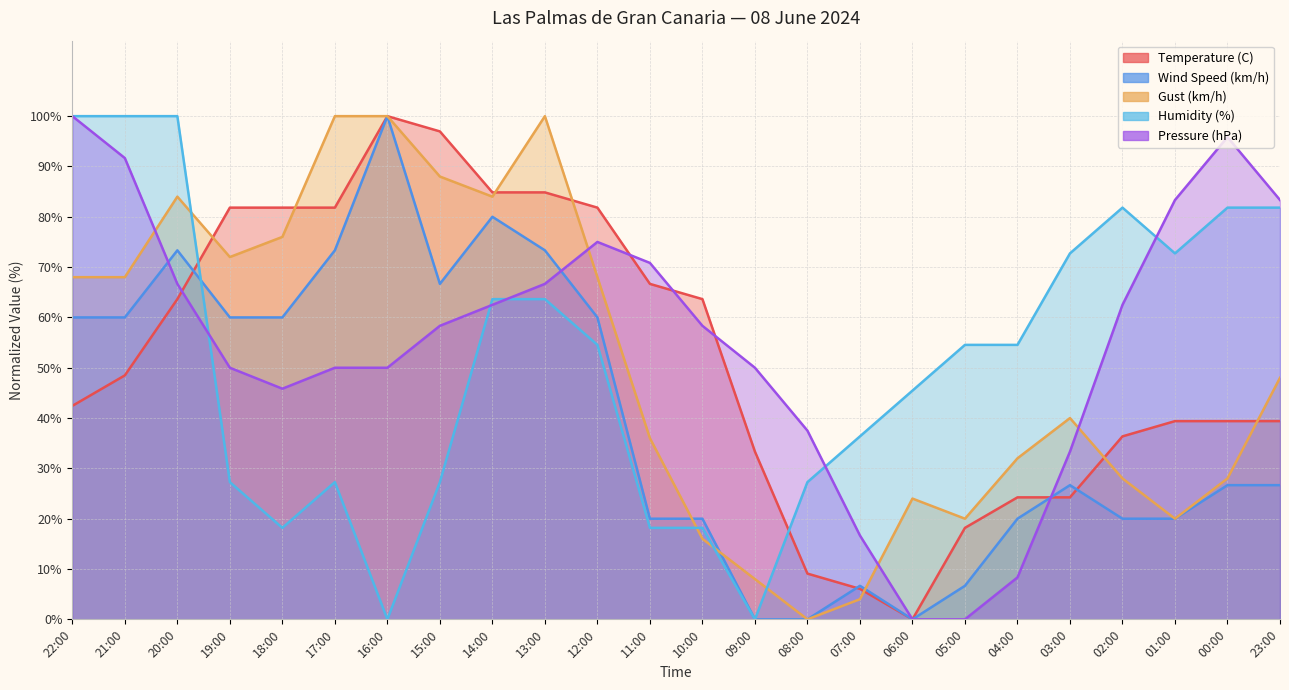

What are all the series names shown in the legend?

Temperature (C), Wind Speed (km/h), Gust (km/h), Humidity (%), Pressure (hPa)